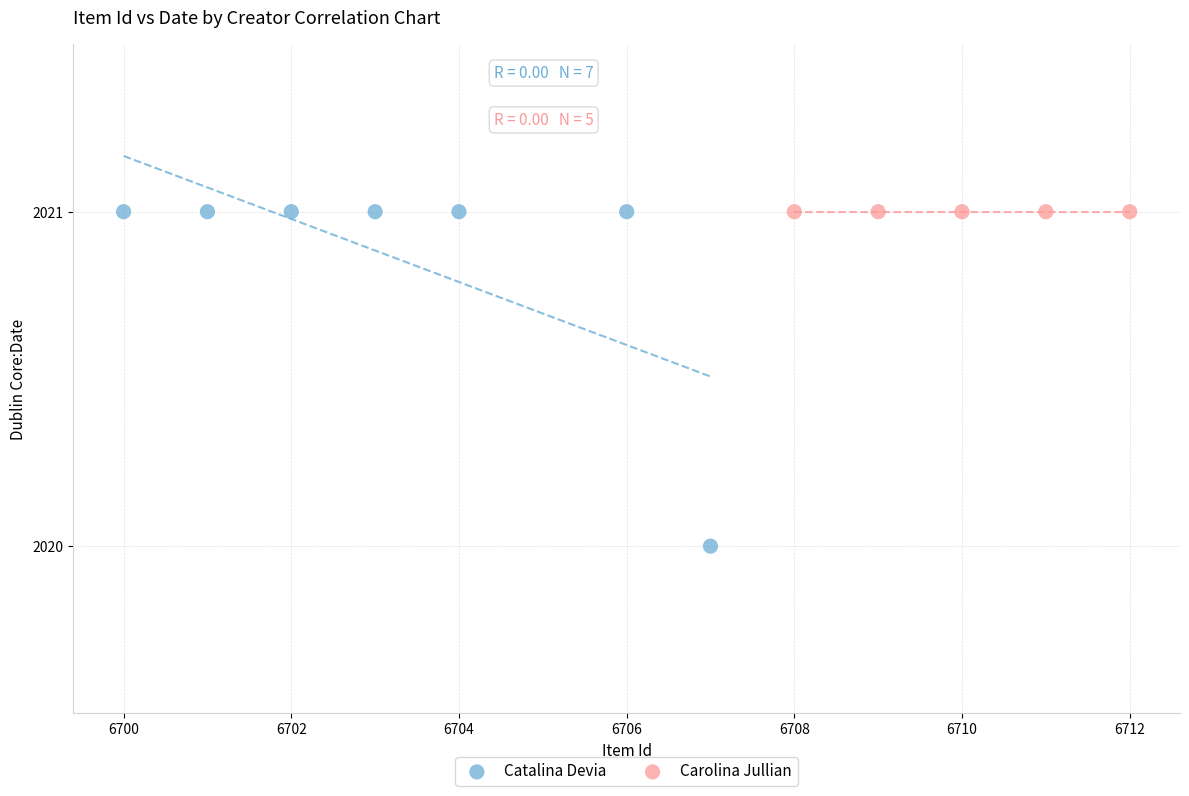

Which series reaches the minimum Y coordinate?

Catalina Devia